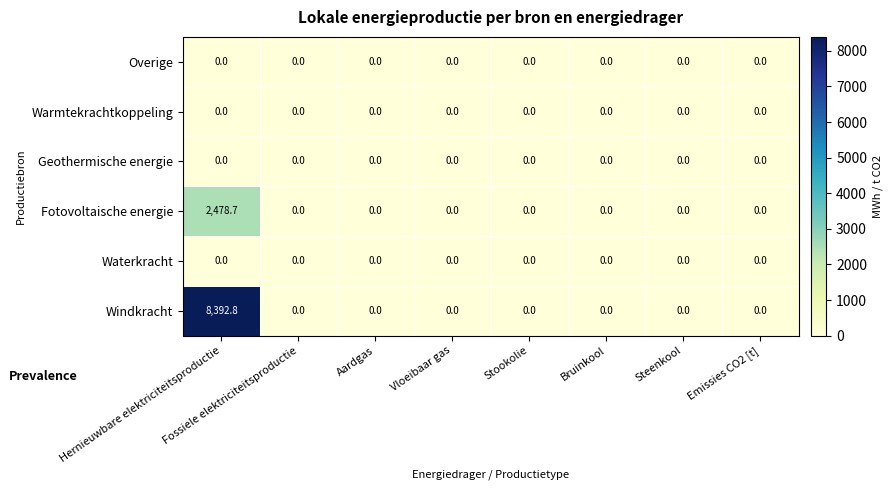

Which series has the largest total across all categories?

Windkracht